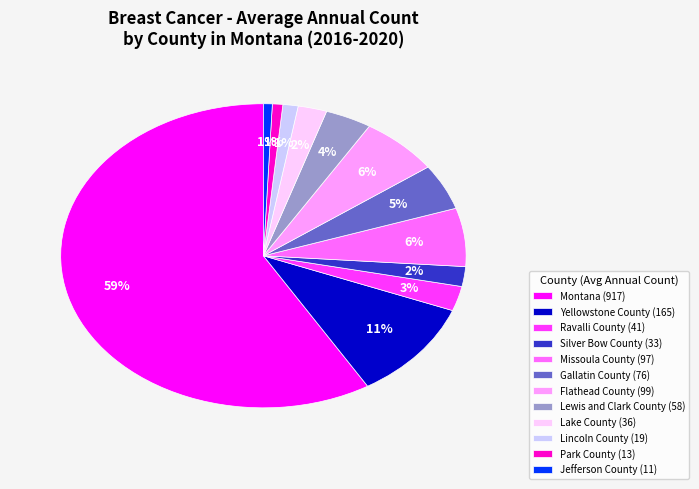

Which category has the biggest portion of the pie?

Montana